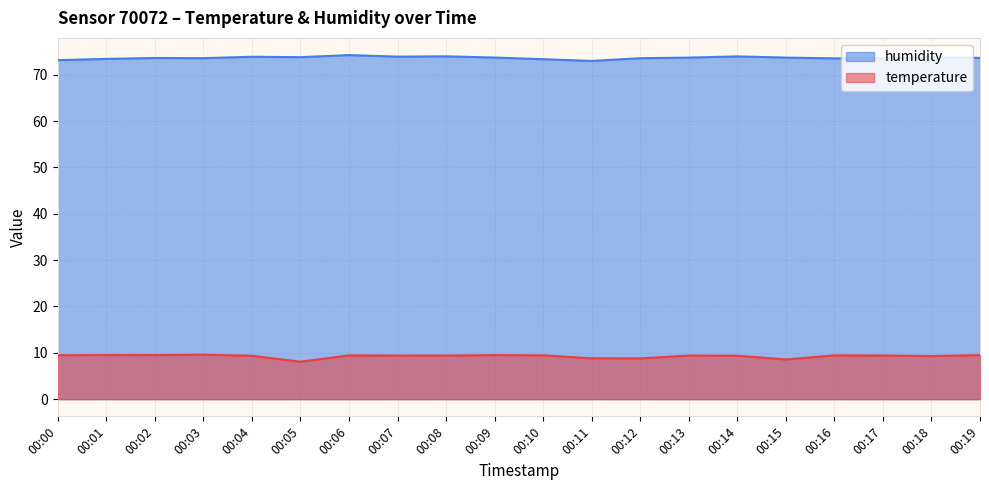

Which series has the largest range (max minus min)?

temperature